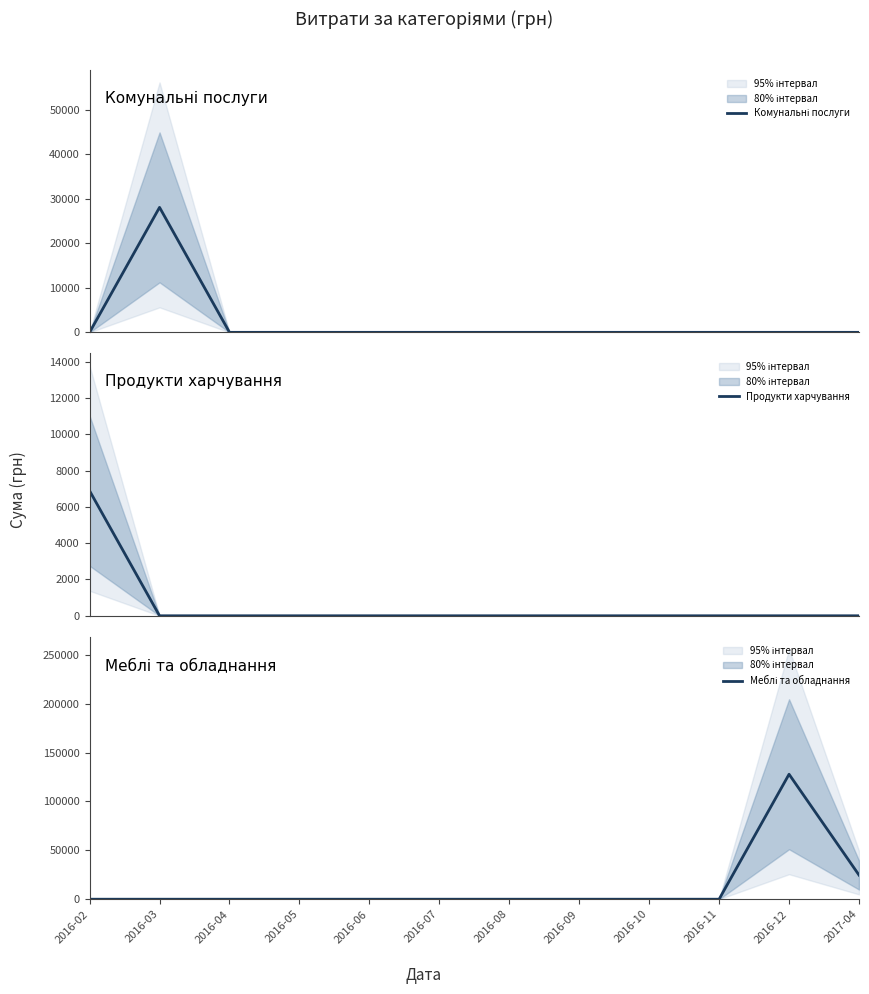

What are all the series names shown in the legend?

Комунальні послуги, Продукти харчування, Меблі та обладнання